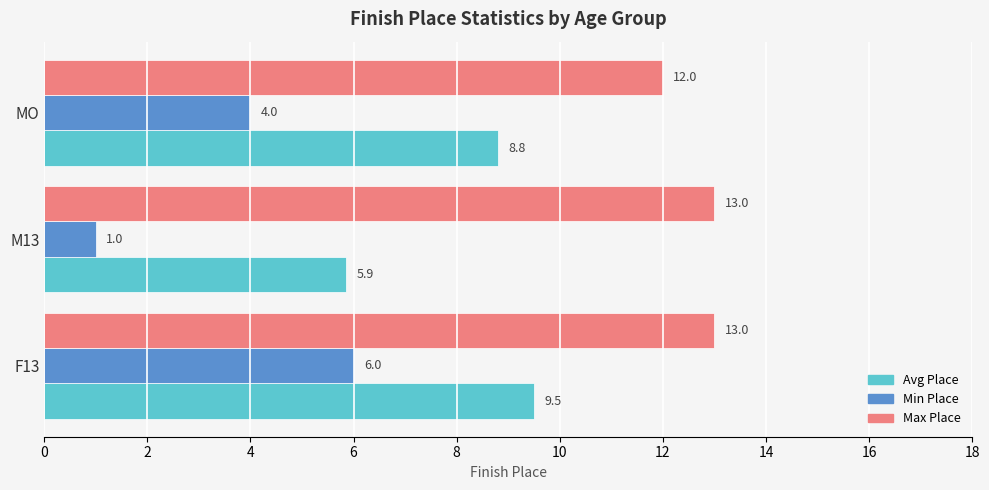

What is the average value of the Min Place series?

3.7